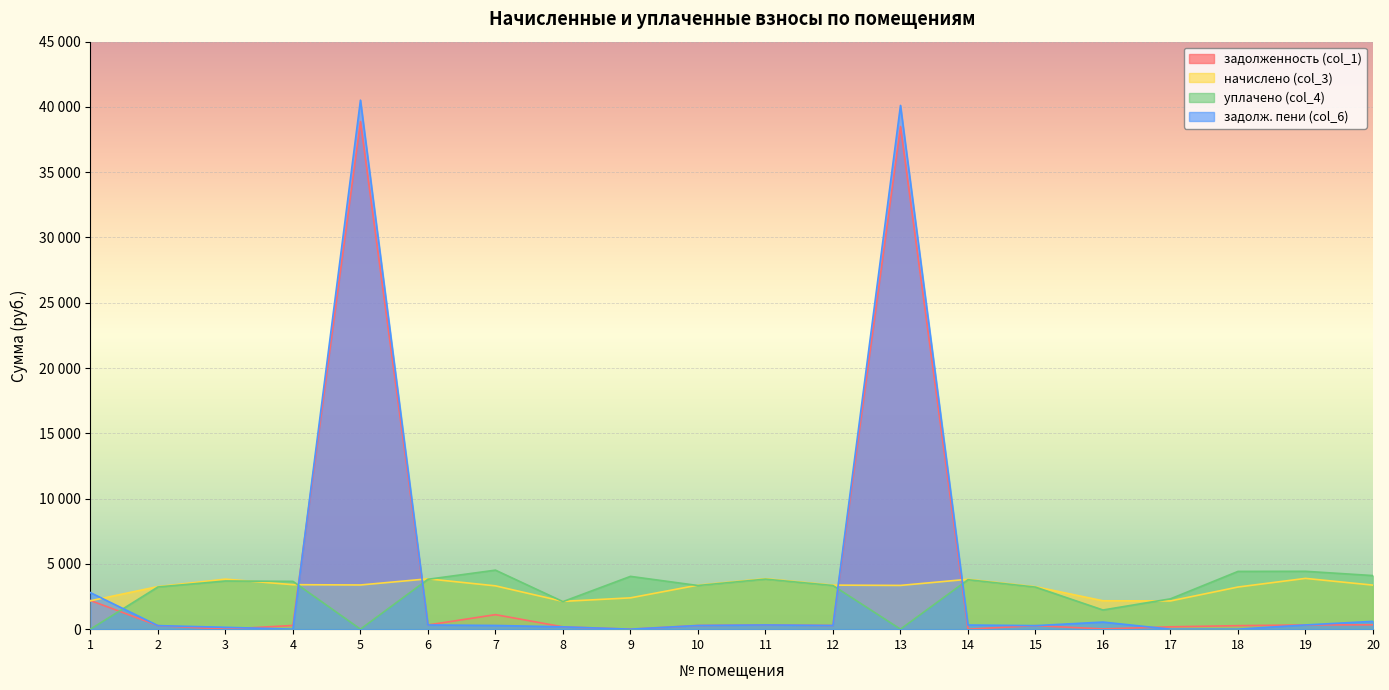

In задолженность (col_1), how many points are higher than both neighbors (excluding endpoints)?

5